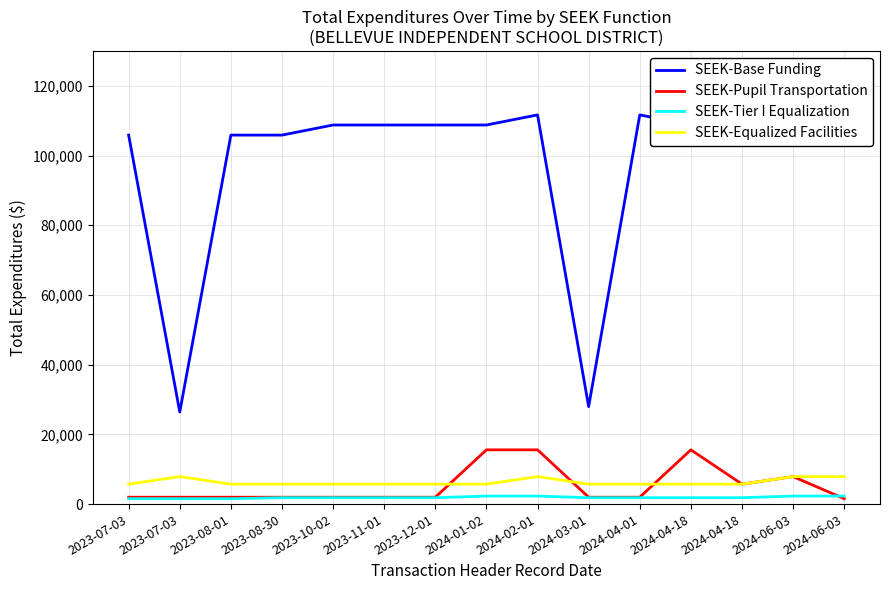

What is the label of the 6th point from the left?

2023-11-01